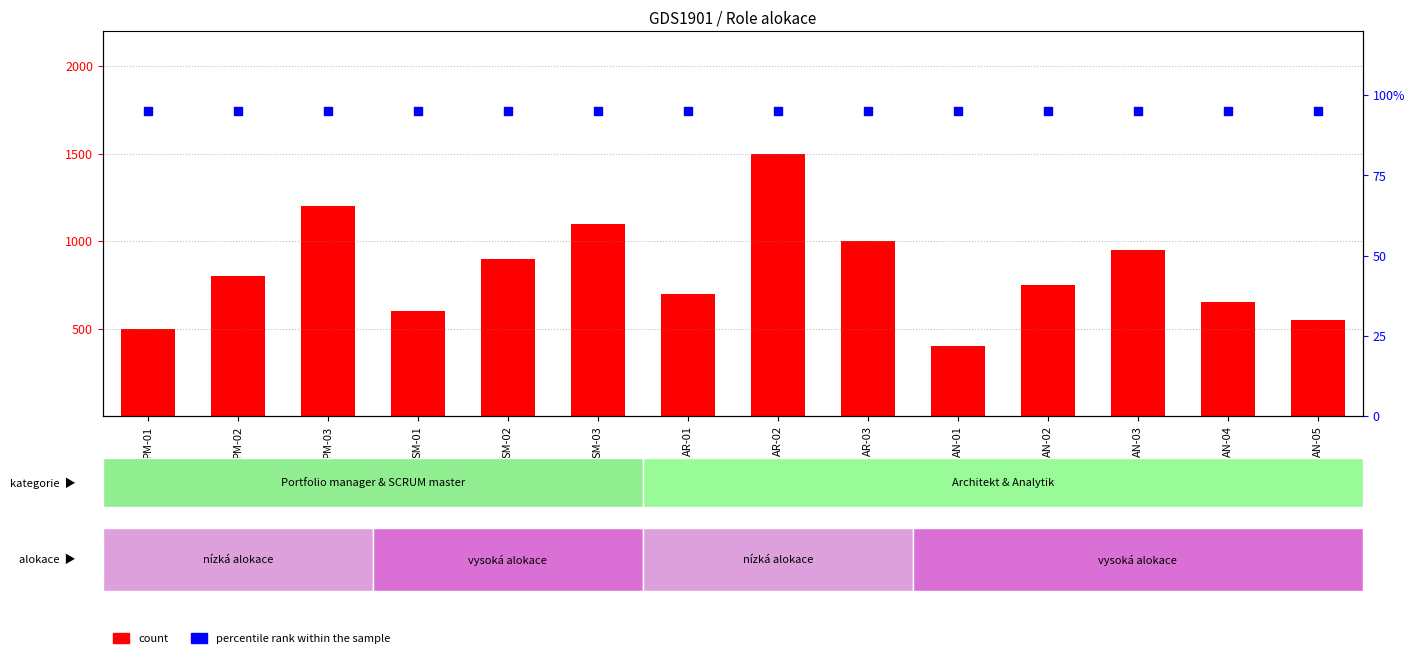

Which series contains the highest Y value?

count